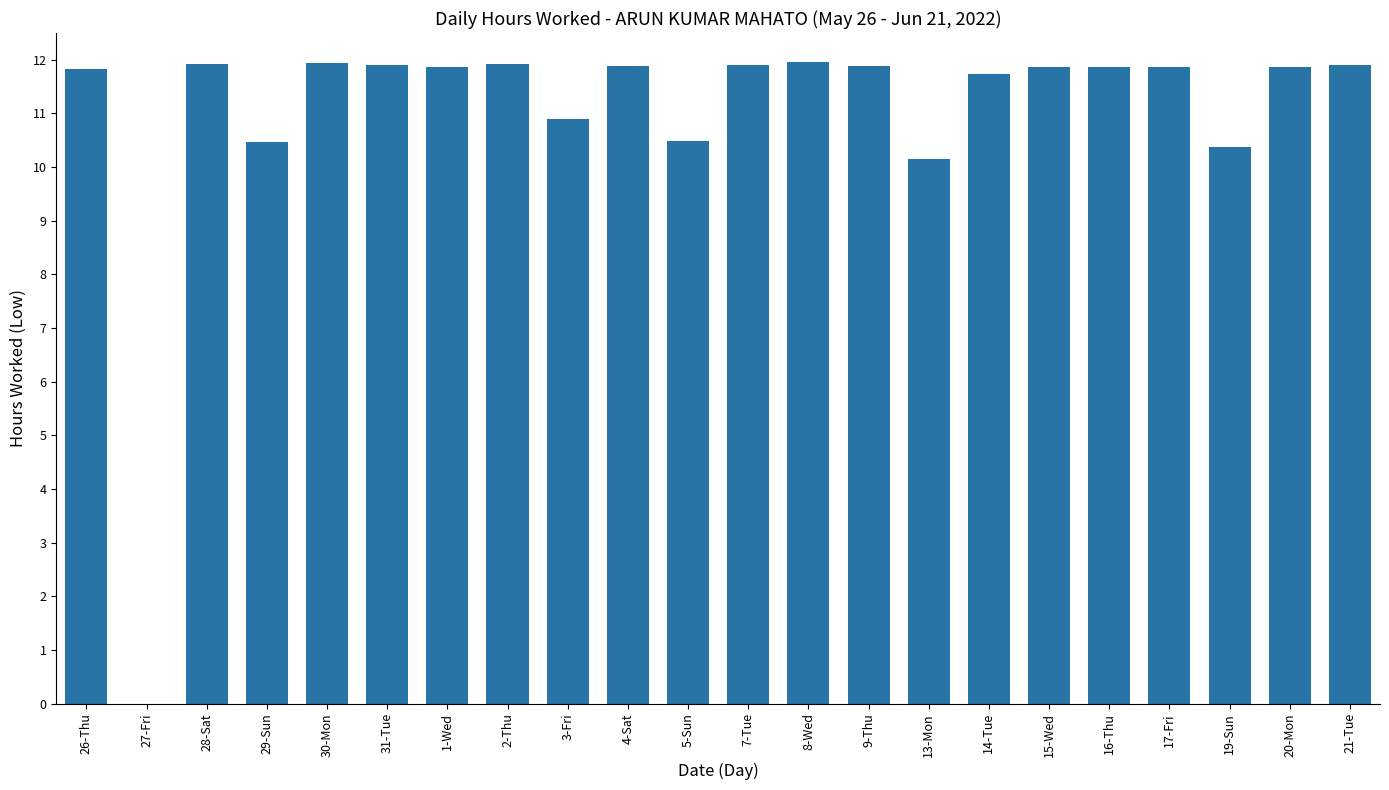

What is the sum of the values at 21-Tue and 4-Sat?

23.8